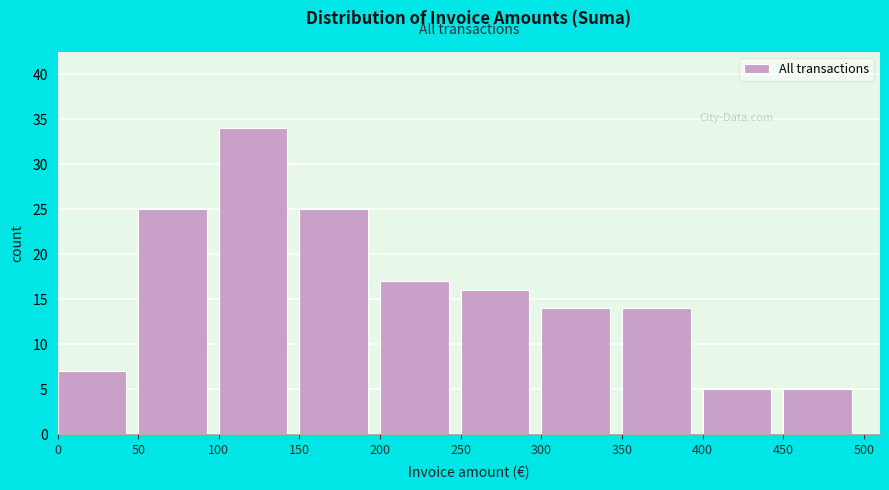

Over which range of the x-axis is the bar tallest?

100 to 150